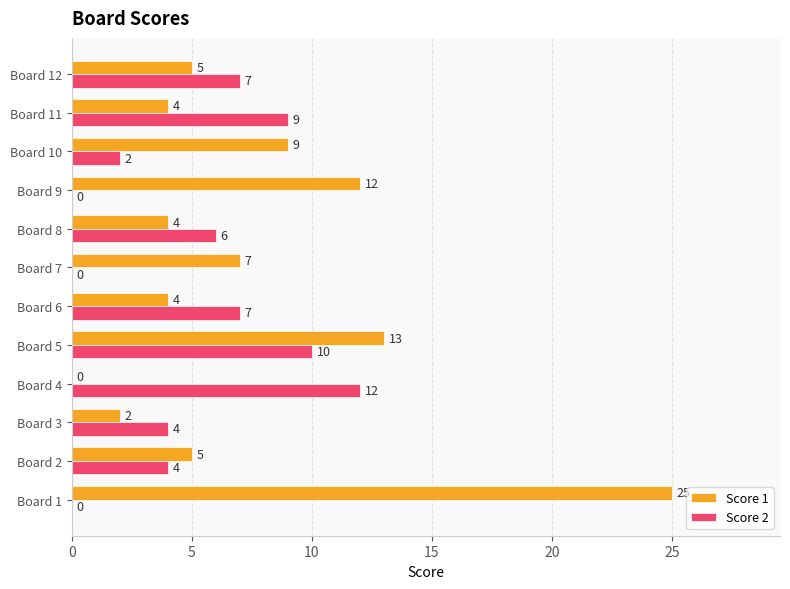

Which series changed the most between Board 8 and Board 10?

Score 1